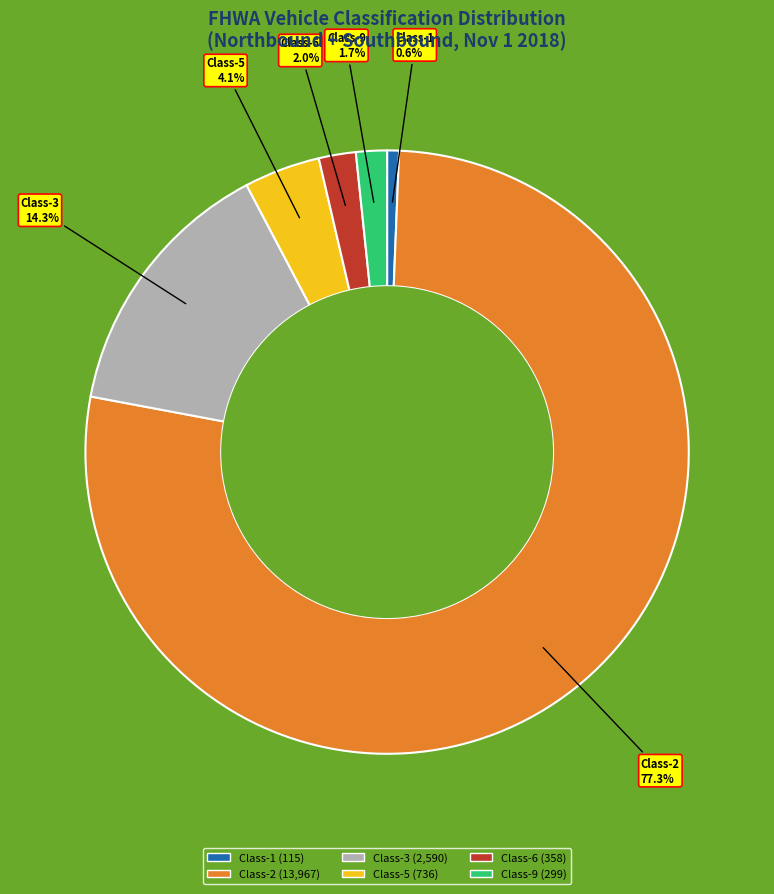

What is the smallest slice in the pie chart?

Class-1